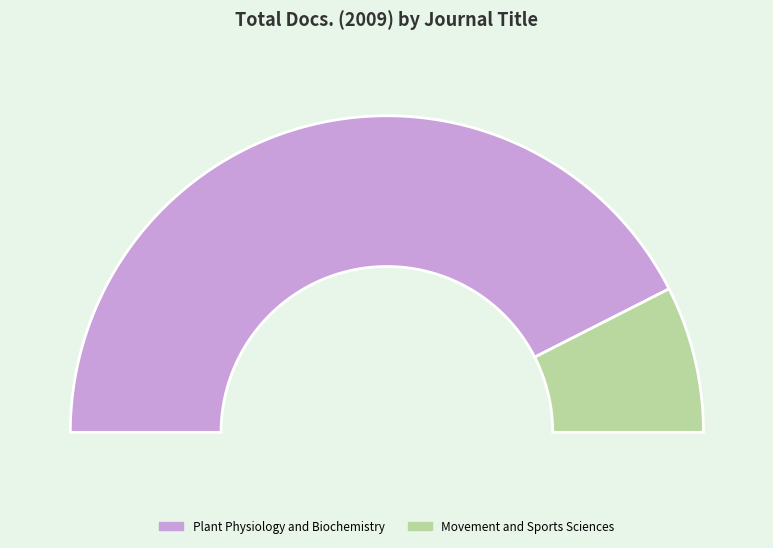

What is the ratio of the value at Movement and Sports Sciences to the value at Plant Physiology and Biochemistry?

0.2